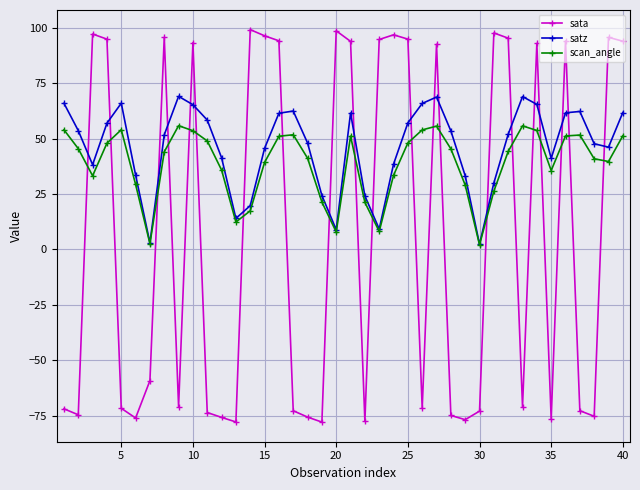

What is the value of the sata point at the 33rd from the left?

-70.9